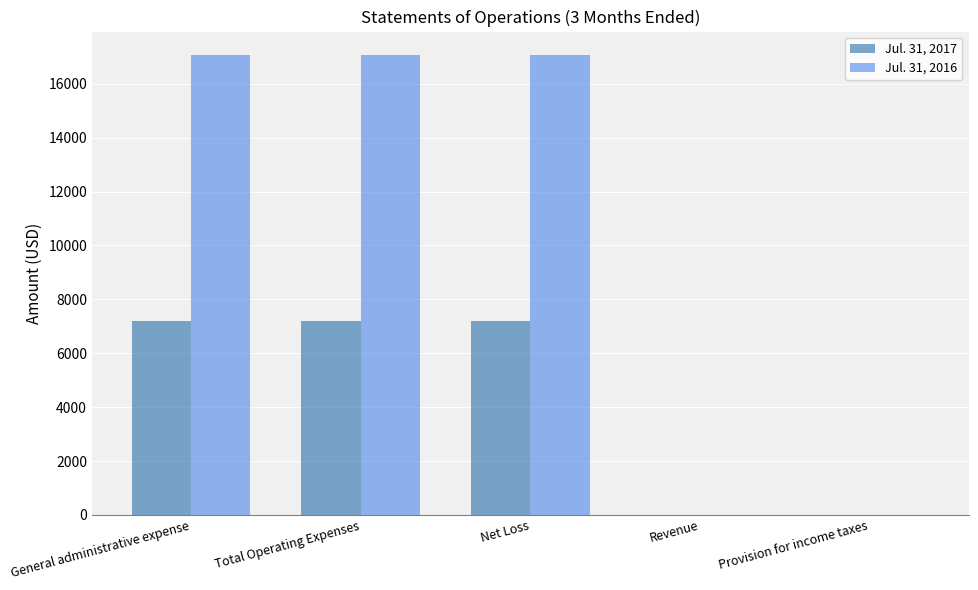

True or false: Jul. 31, 2017 has a value of 7197 at General administrative expense.

True